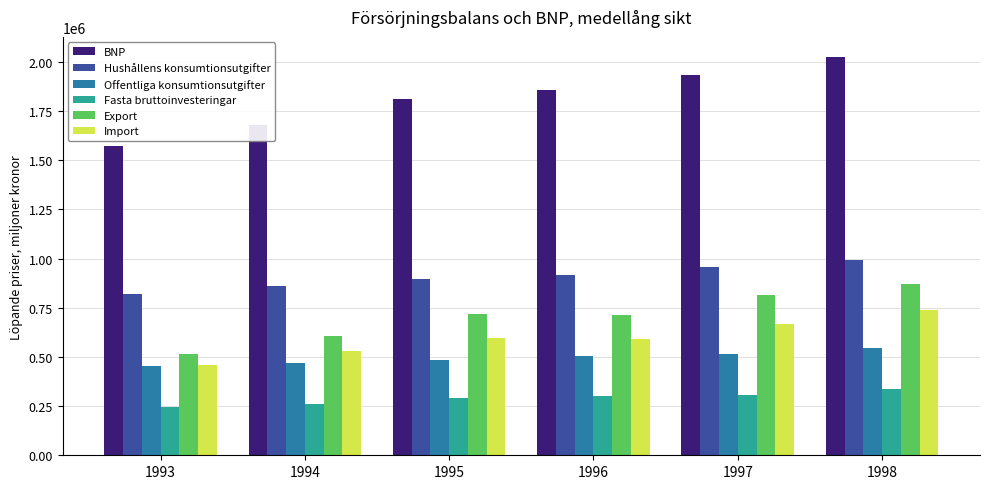

What is the lowest value of the Import series?

456464